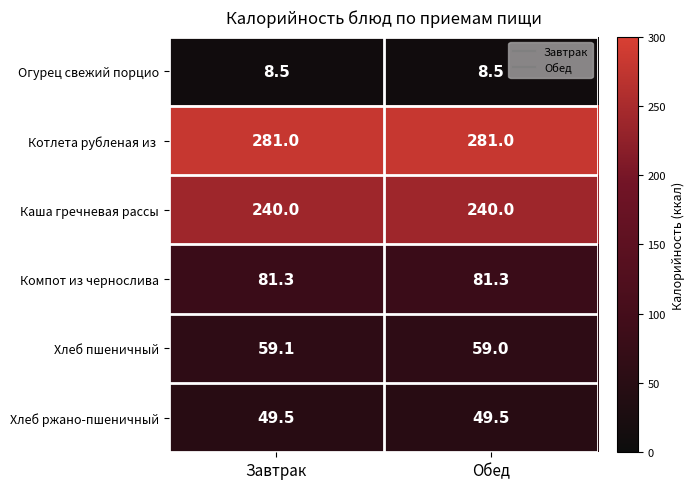

At which category is the sum across all series the highest?

Завтрак